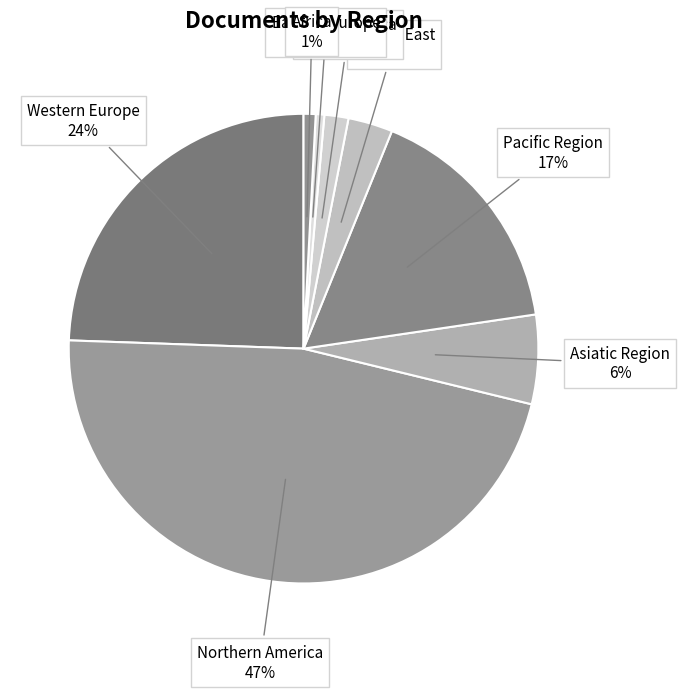

What is the largest slice in the pie chart?

Northern America